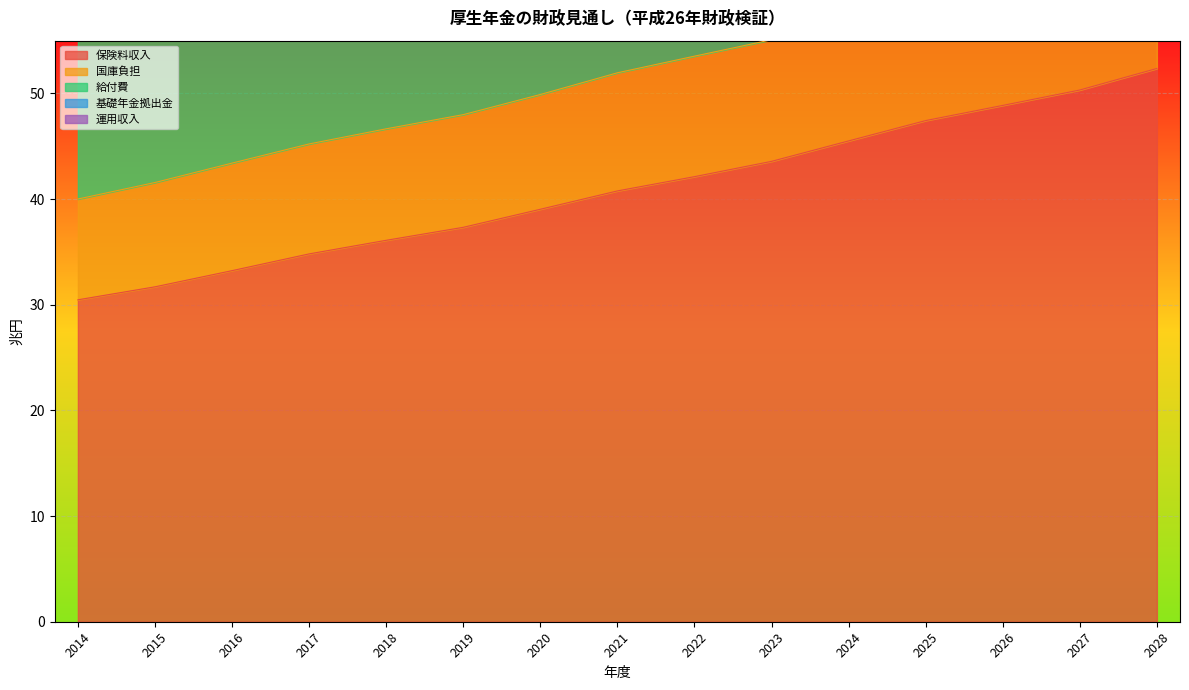

What is the total value across all series at 2028?

484.9